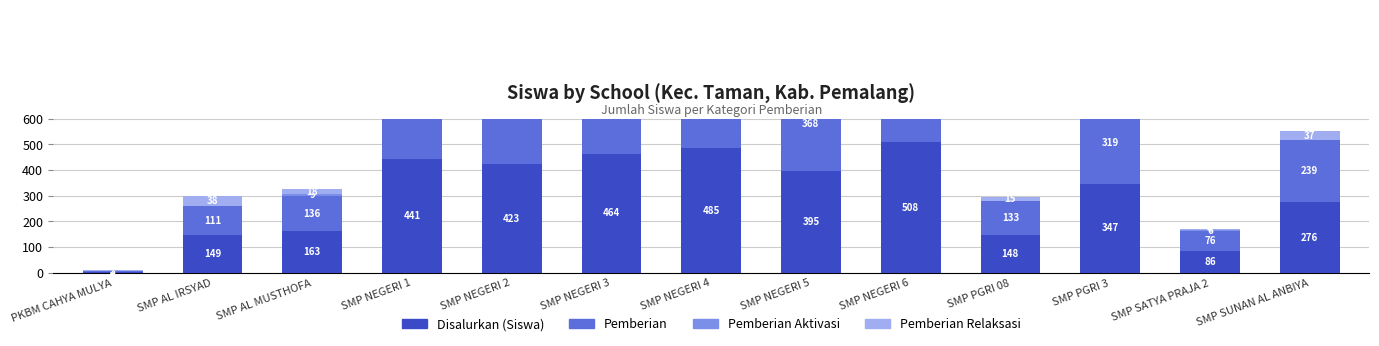

The value of Disalurkan (Siswa) at SMP NEGERI 2 is 423. True or false?

True